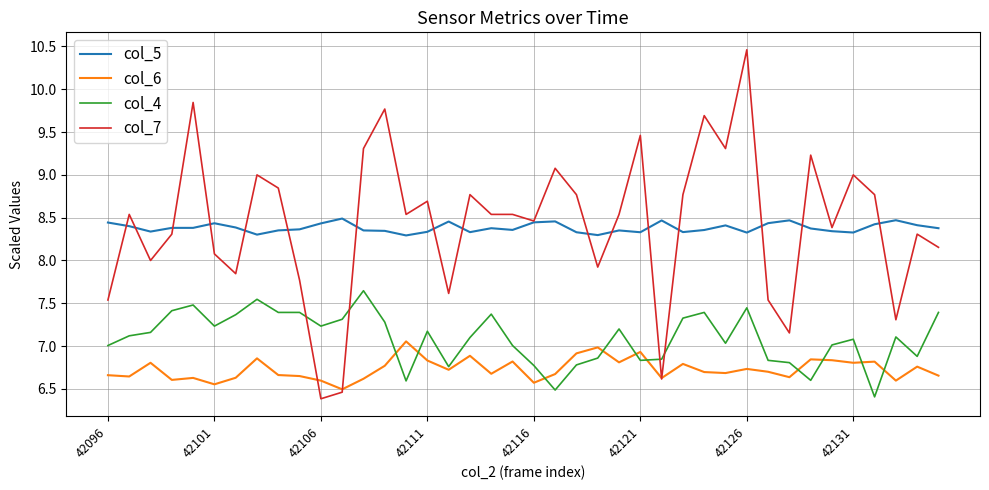

What is the sum of all col_4 values?

283.7